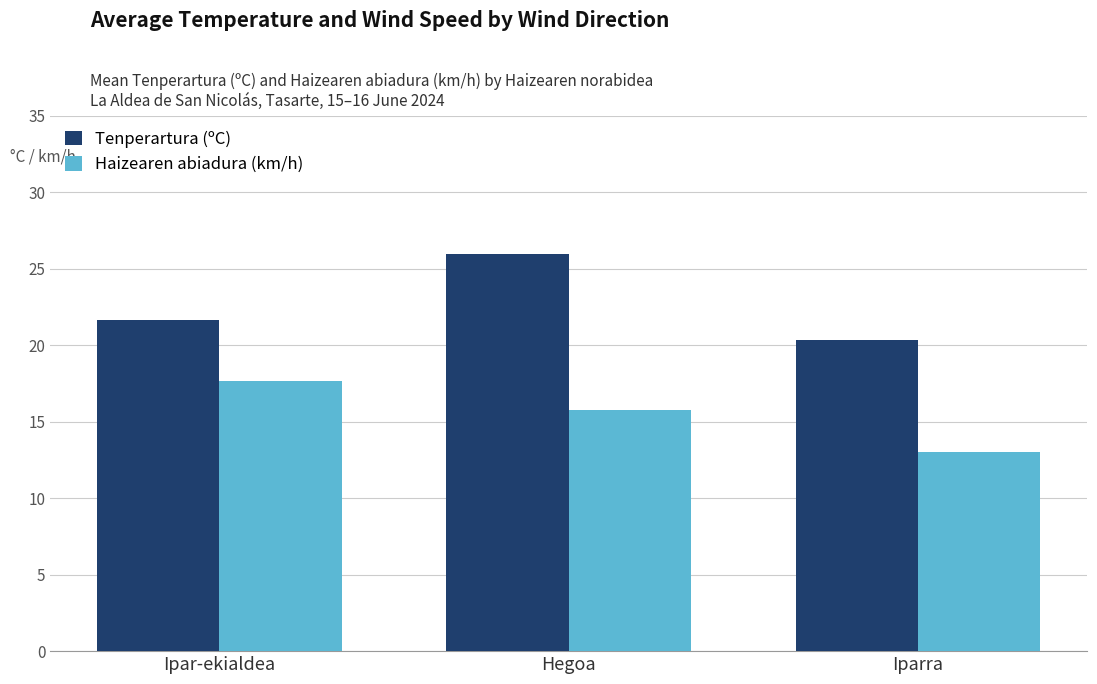

What is the value of the Tenperartura (ºC) bar at the 1st from the left?

21.6